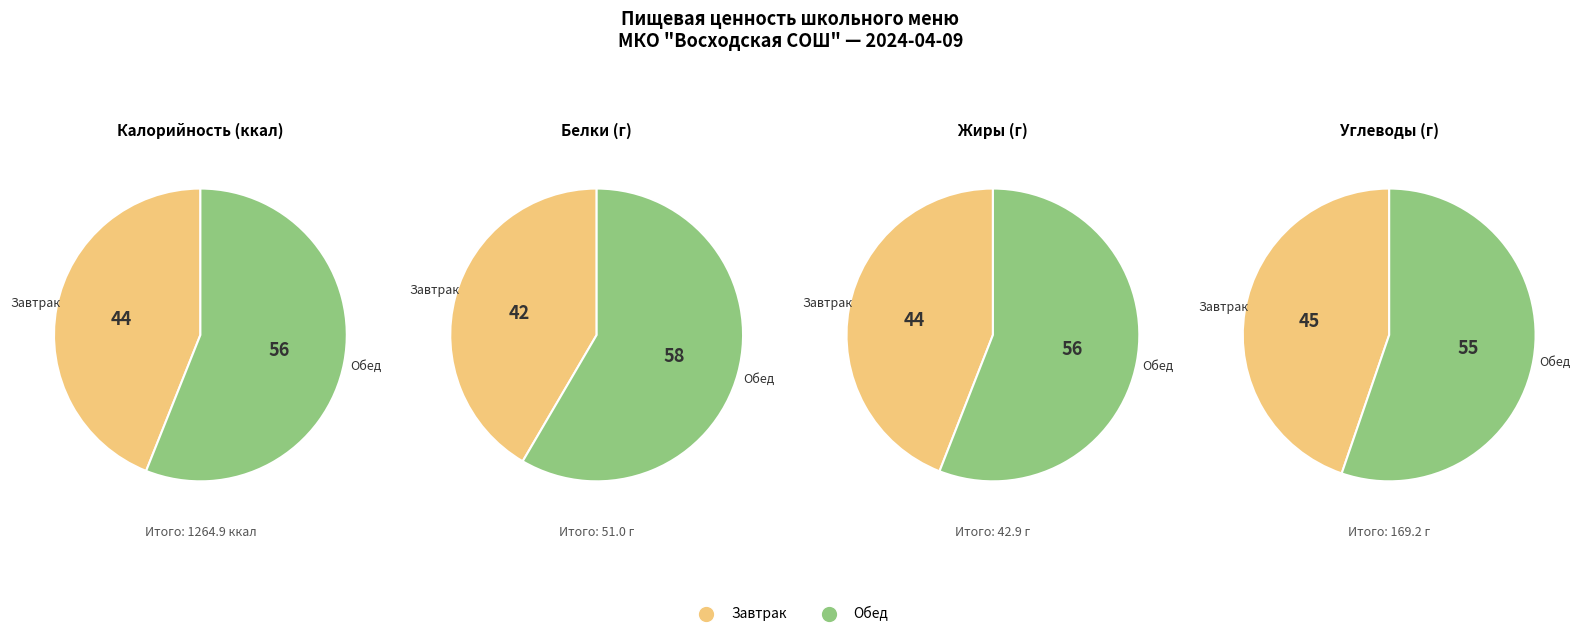

Which category has the smallest portion of the pie?

Завтрак